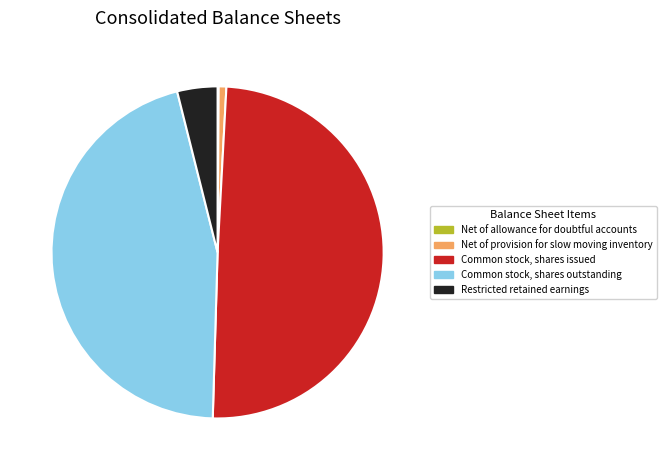

Is the sum of Net of provision for slow moving inventory and Common stock, shares issued greater than half?

Yes